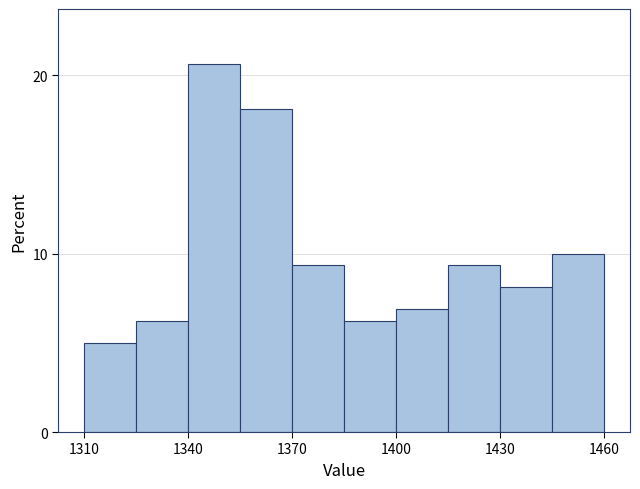

Around what value on the x-axis is the tallest bar? Give the approximate position of its centre, as read against the axis.

1350